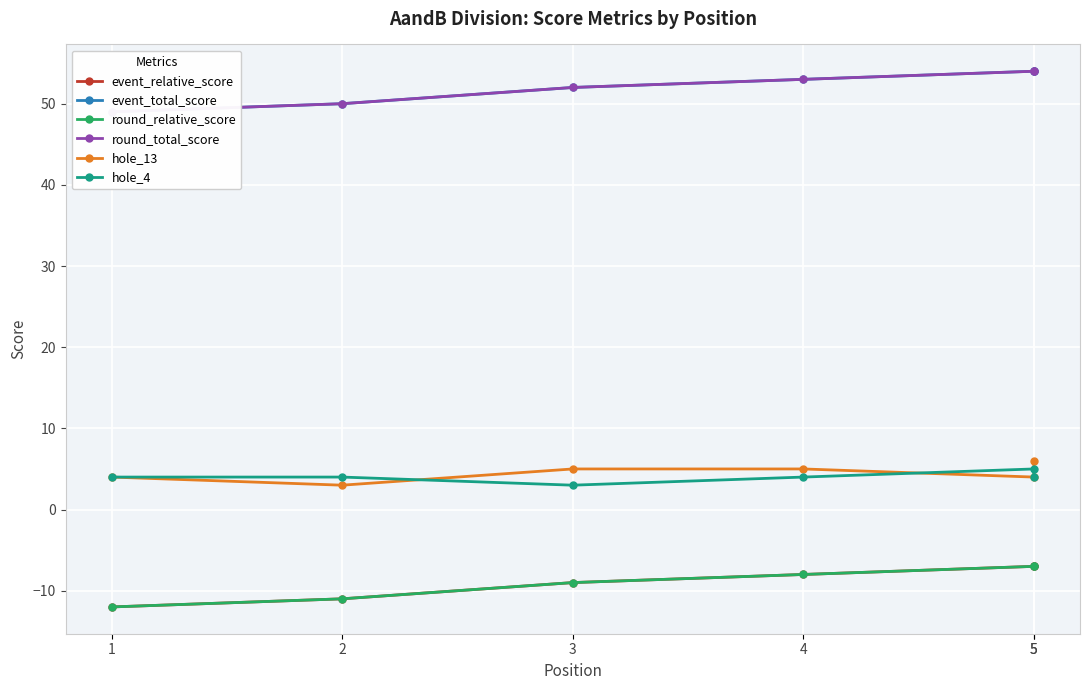

What is the lowest value of the event_total_score series?

49